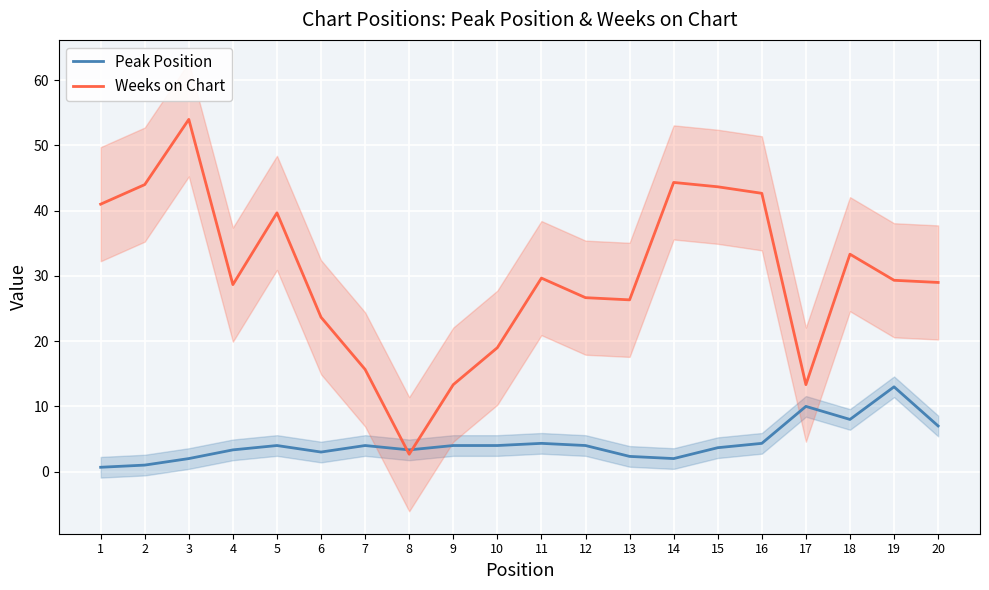

Which series has the largest total across all categories?

Weeks on Chart